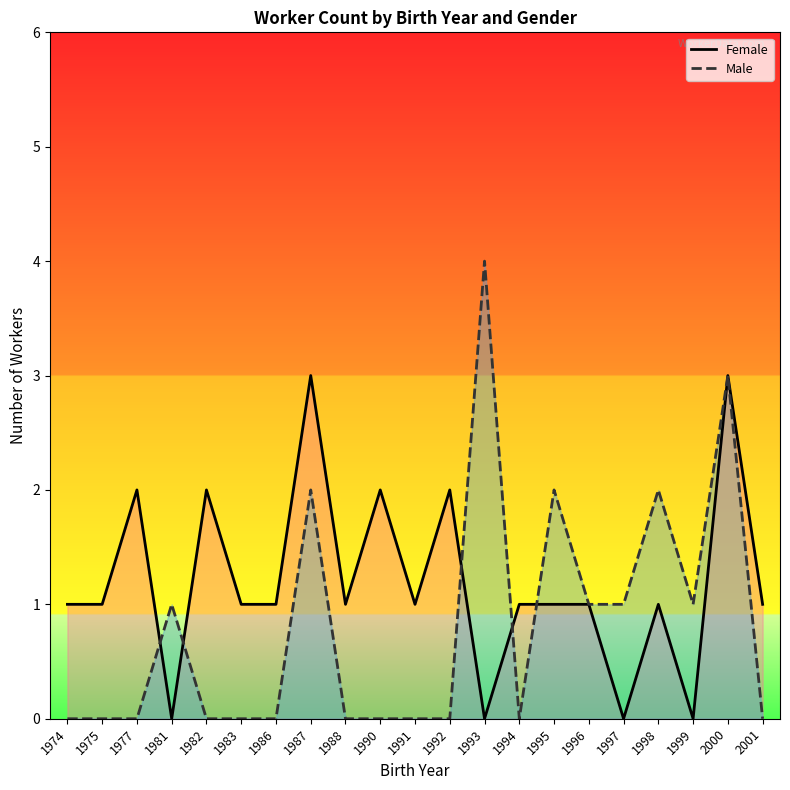

At which label does Female reach its minimum?

1981